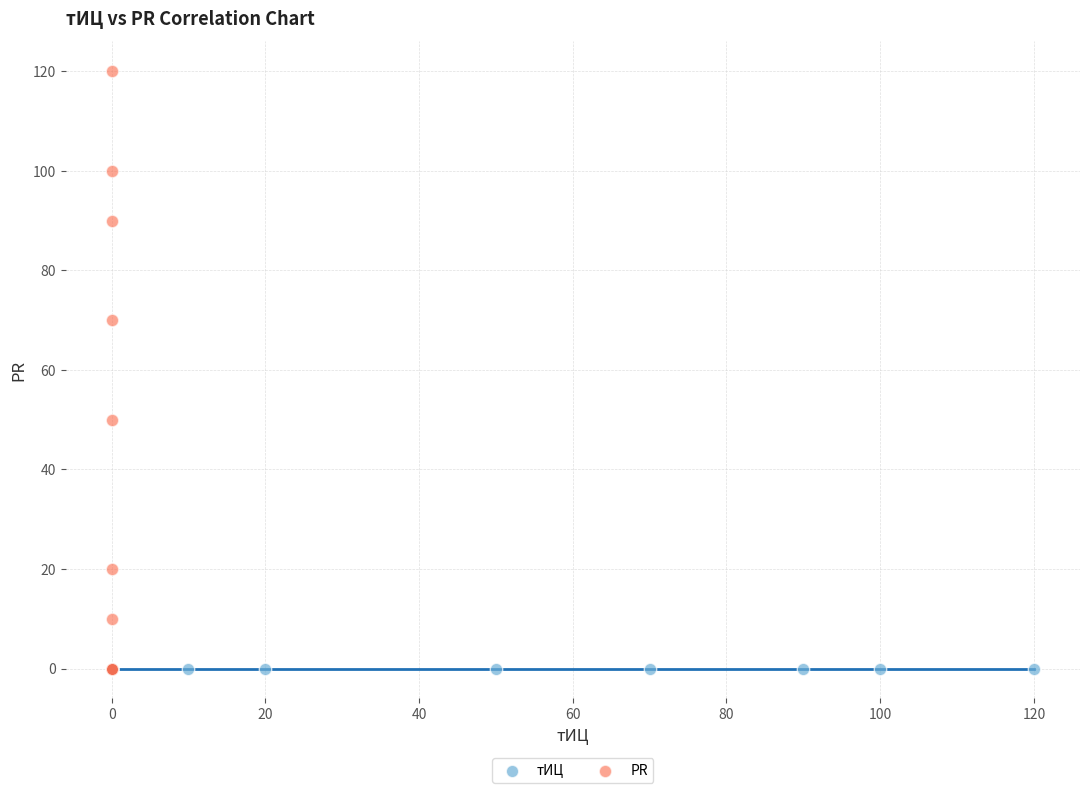

Which series contains the highest Y value?

PR